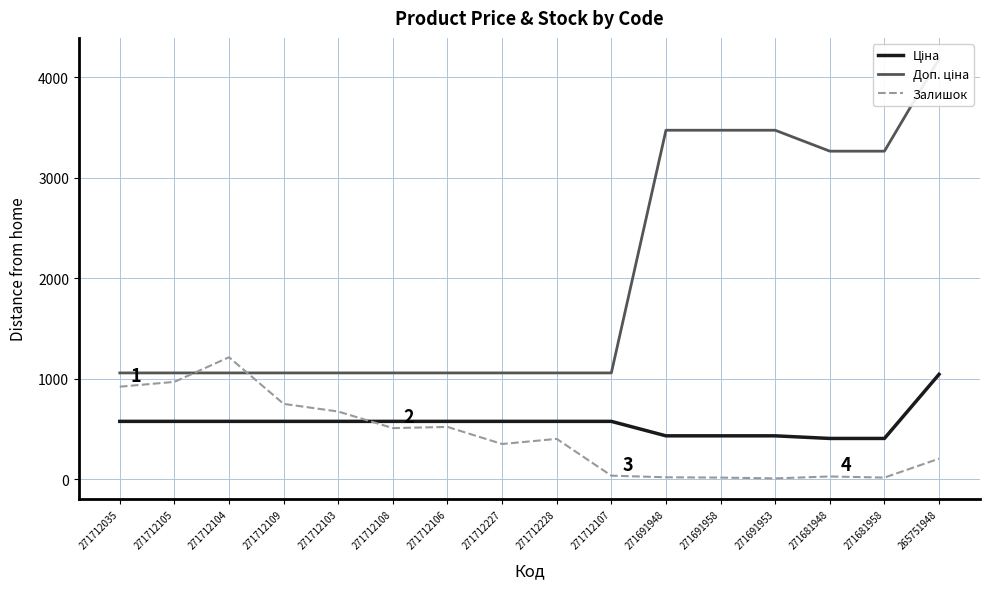

Reading right to left, extract all data points from this chart.

Ціна: 265751948=1046.0	271681958=408.2	271681948=408.2	271691953=434.3	271691958=434.3	271691948=434.3	271712107=578.1	271712228=578.1	271712227=578.1	271712106=578.1	271712108=578.1	271712103=578.1	271712109=578.1	271712104=578.1	271712105=578.1	271712035=578.1
Доп. ціна: 265751948=4184.0	271681958=3265.8	271681948=3265.8	271691953=3474.1	271691958=3474.1	271691948=3474.1	271712107=1060.0	271712228=1060.0	271712227=1060.0	271712106=1060.0	271712108=1060.0	271712103=1060.0	271712109=1060.0	271712104=1060.0	271712105=1060.0	271712035=1060.0
Залишок: 265751948=207.0	271681958=19.0	271681948=30.0	271691953=11.0	271691958=19.0	271691948=22.0	271712107=38.0	271712228=404.0	271712227=353.0	271712106=523.0	271712108=511.0	271712103=676.0	271712109=752.0	271712104=1216.0	271712105=971.0	271712035=923.0